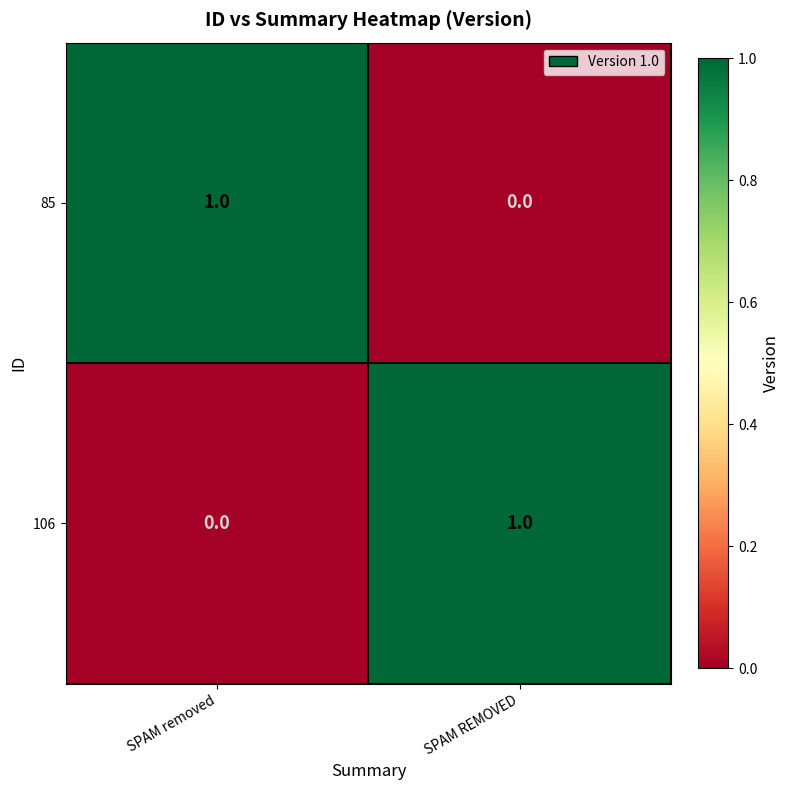

Count the number of categories in the chart.

2